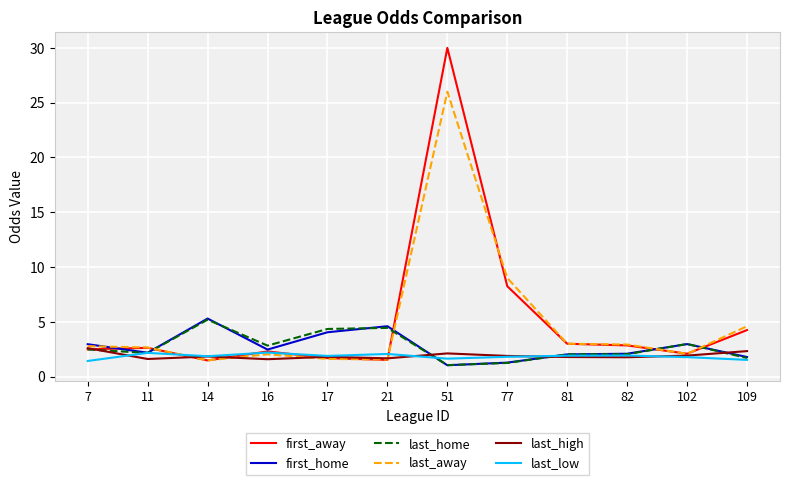

At which category is the sum across all series the highest?

51